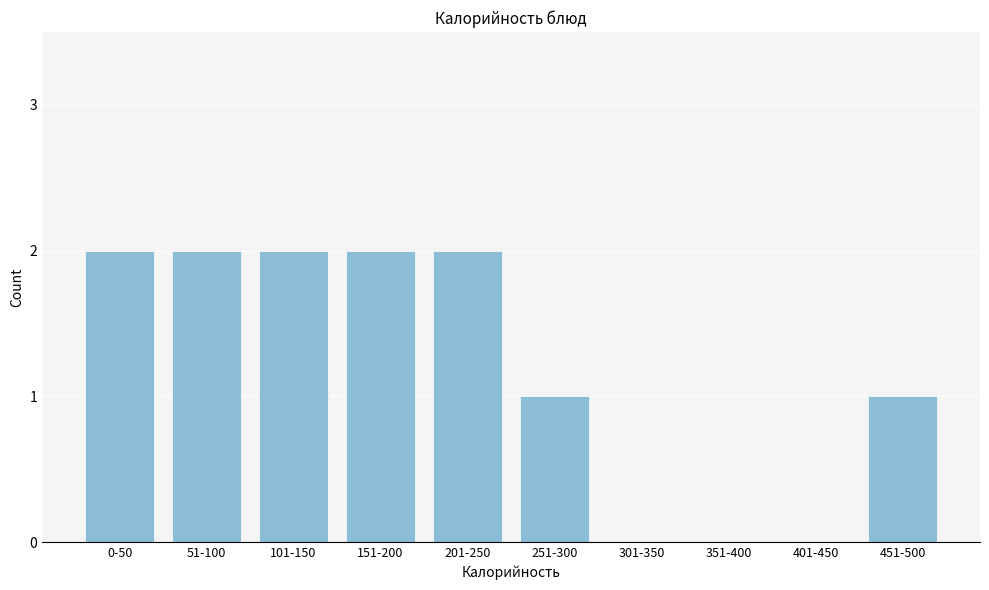

Reading left to right, transcribe all the data shown in this chart.

0-50=2	51-100=2	101-150=2	151-200=2	201-250=2	251-300=1	301-350=0	351-400=0	401-450=0	451-500=1